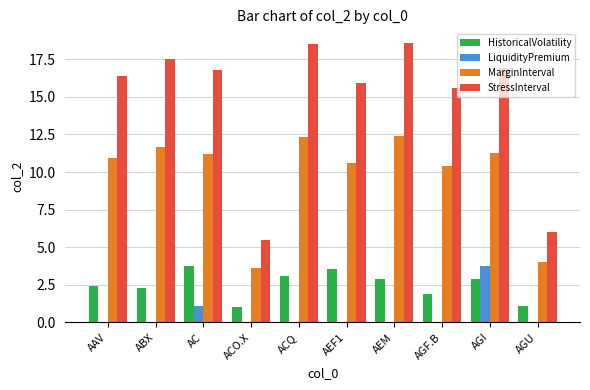

What is the maximum value for LiquidityPremium?

3.7